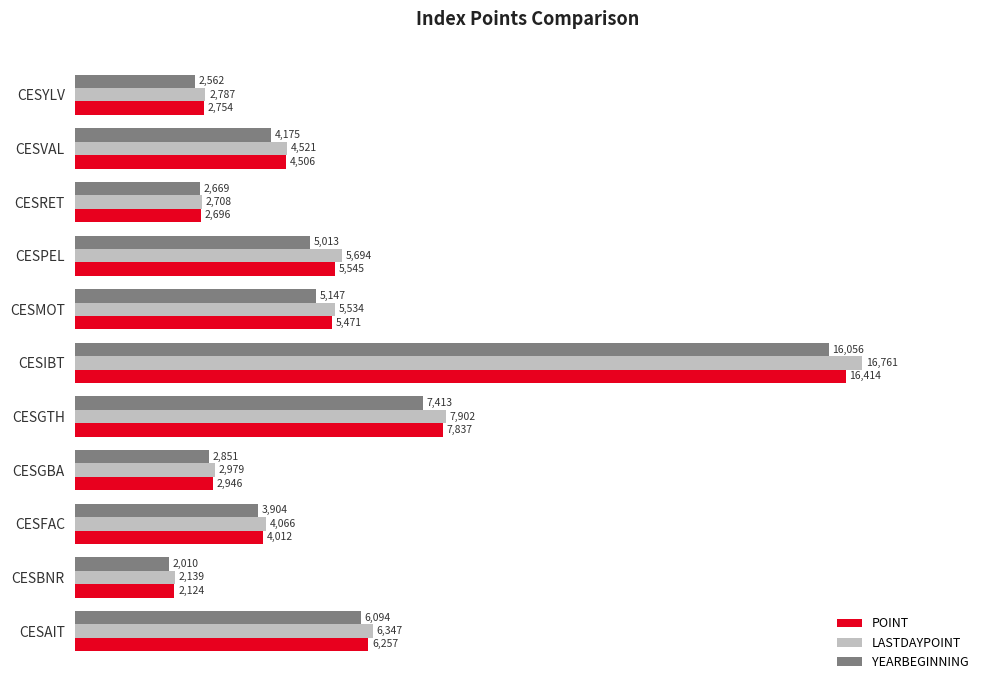

Which label corresponds to the smallest value in the chart?

CESBNR